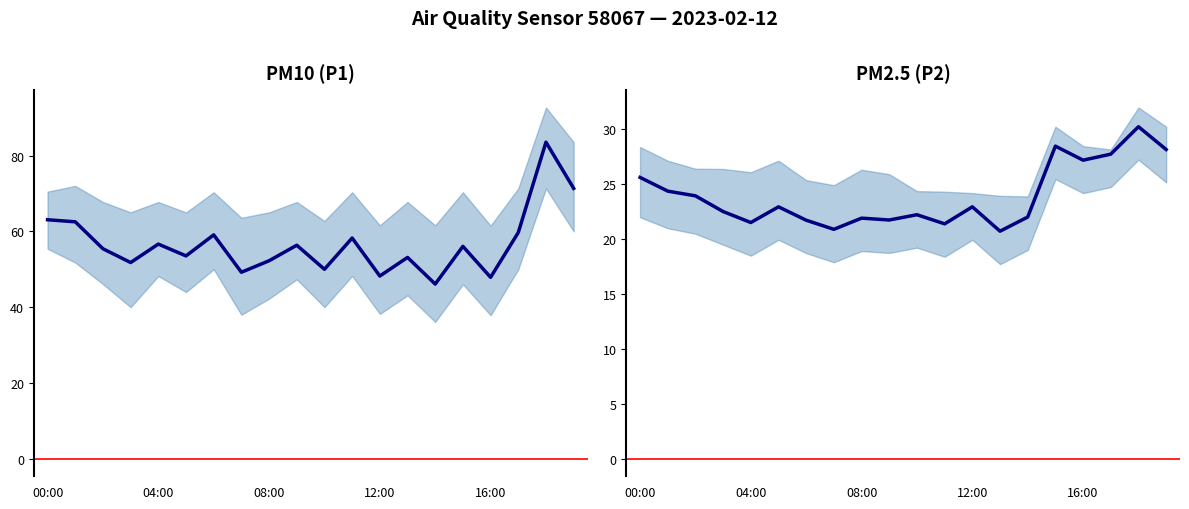

What is the value of the PM2.5 (P2) point at the 2nd from the left?

24.4